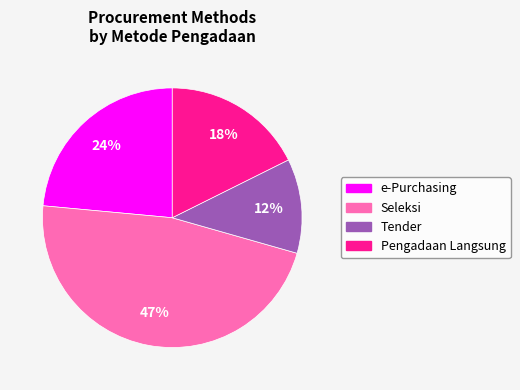

Does any single category account for the majority?

No